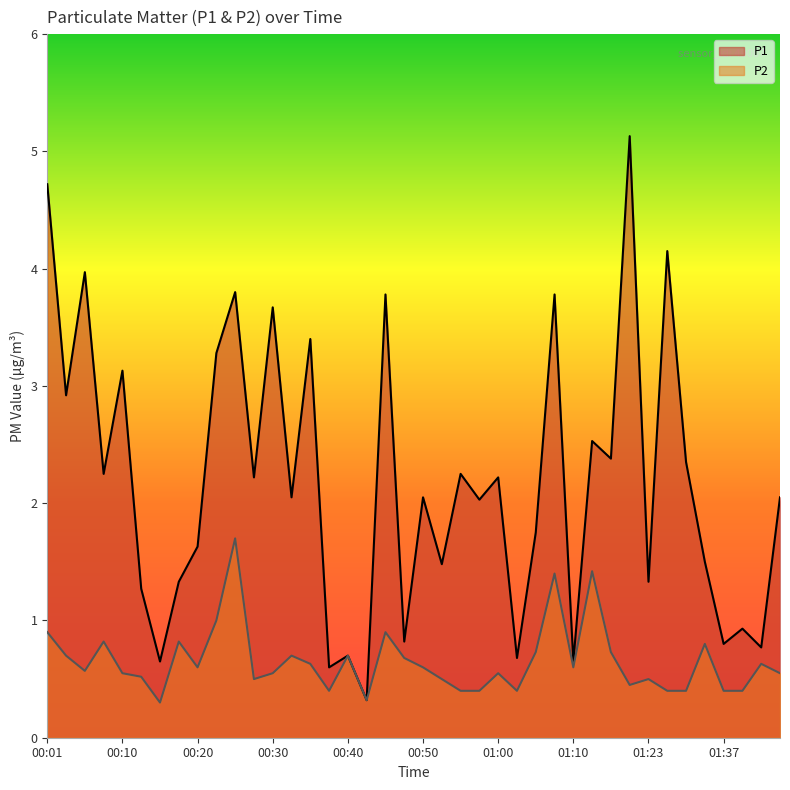

In P1, how many points are higher than both neighbors (excluding endpoints)?

15